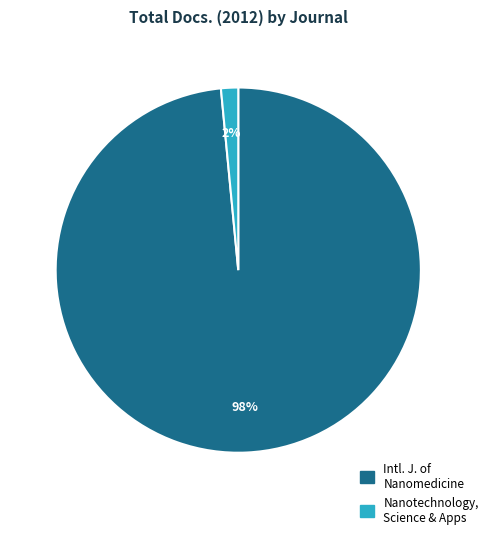

Is there a majority slice in this chart?

Yes